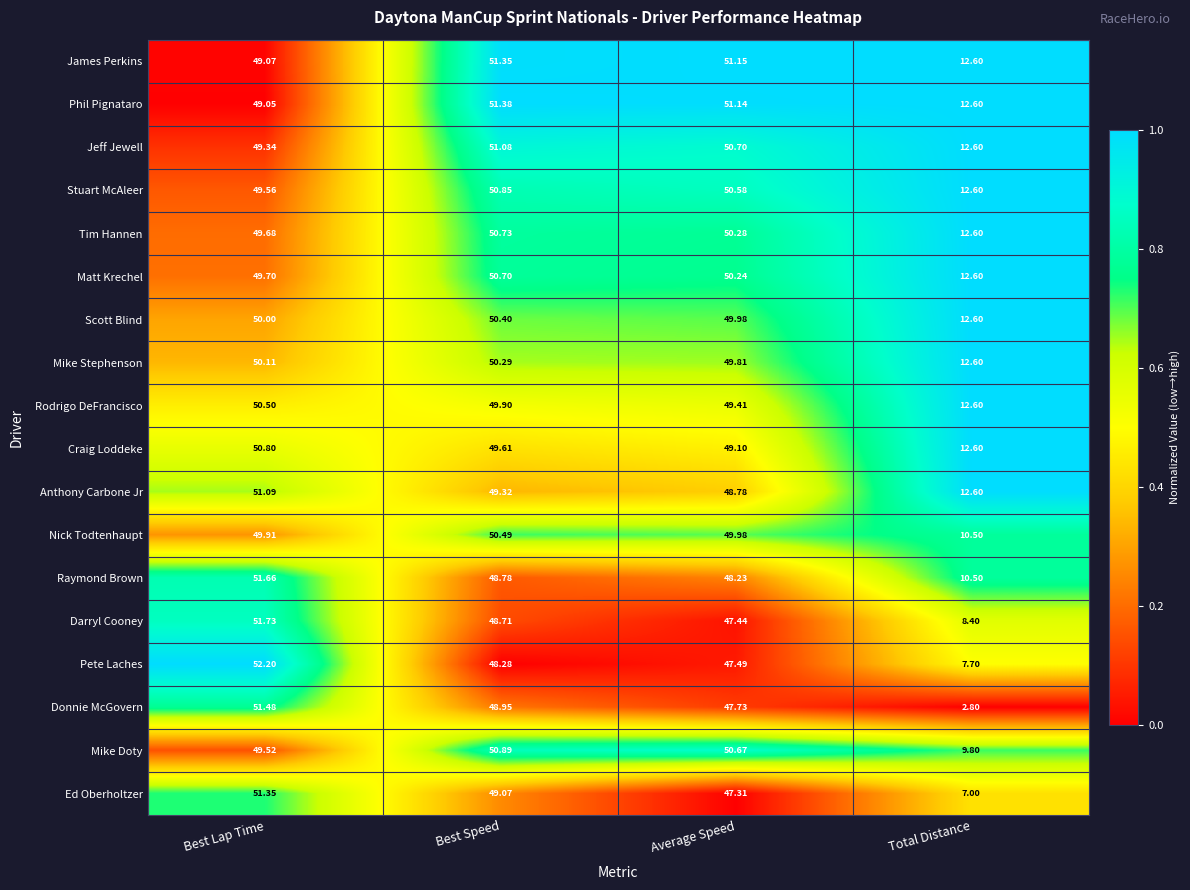

Rank the categories by Raymond Brown value from lowest to highest.

Total Distance, Average Speed, Best Speed, Best Lap Time